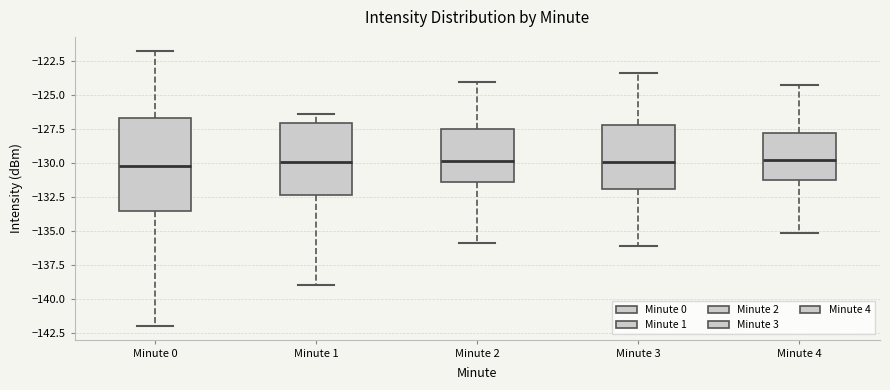

Reading left to right, transcribe this box plot: for each box, give where its median line is, the range the box spans, and where its two whiskers end, as read against the y-axis. The values are not printed on the chart, so give them approximately, as read against the axis.

Minute 0: median -130.0, box -133.5 to -126.5, whiskers -142.0 to -122.0
Minute 1: median -130.0, box -132.5 to -127.0, whiskers -139.0 to -126.5
Minute 2: median -130.0, box -131.5 to -127.5, whiskers -136.0 to -124.0
Minute 3: median -130.0, box -132.0 to -127.0, whiskers -136.0 to -123.5
Minute 4: median -130.0, box -131.5 to -128.0, whiskers -135.0 to -124.5